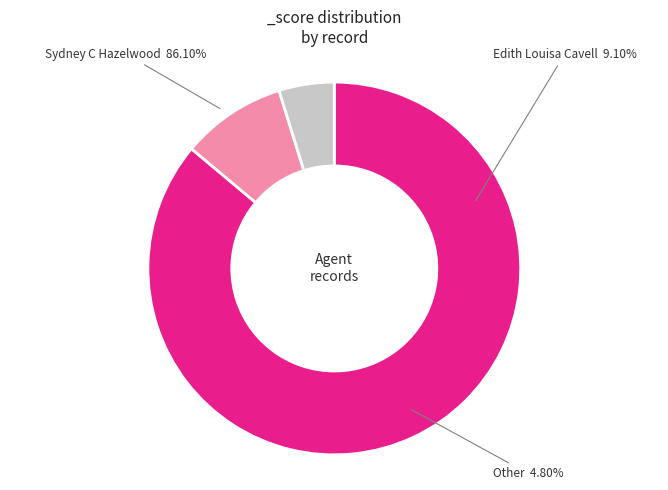

To the nearest percent, what is the combined percentage of other and lfww-person-1806332?

91%